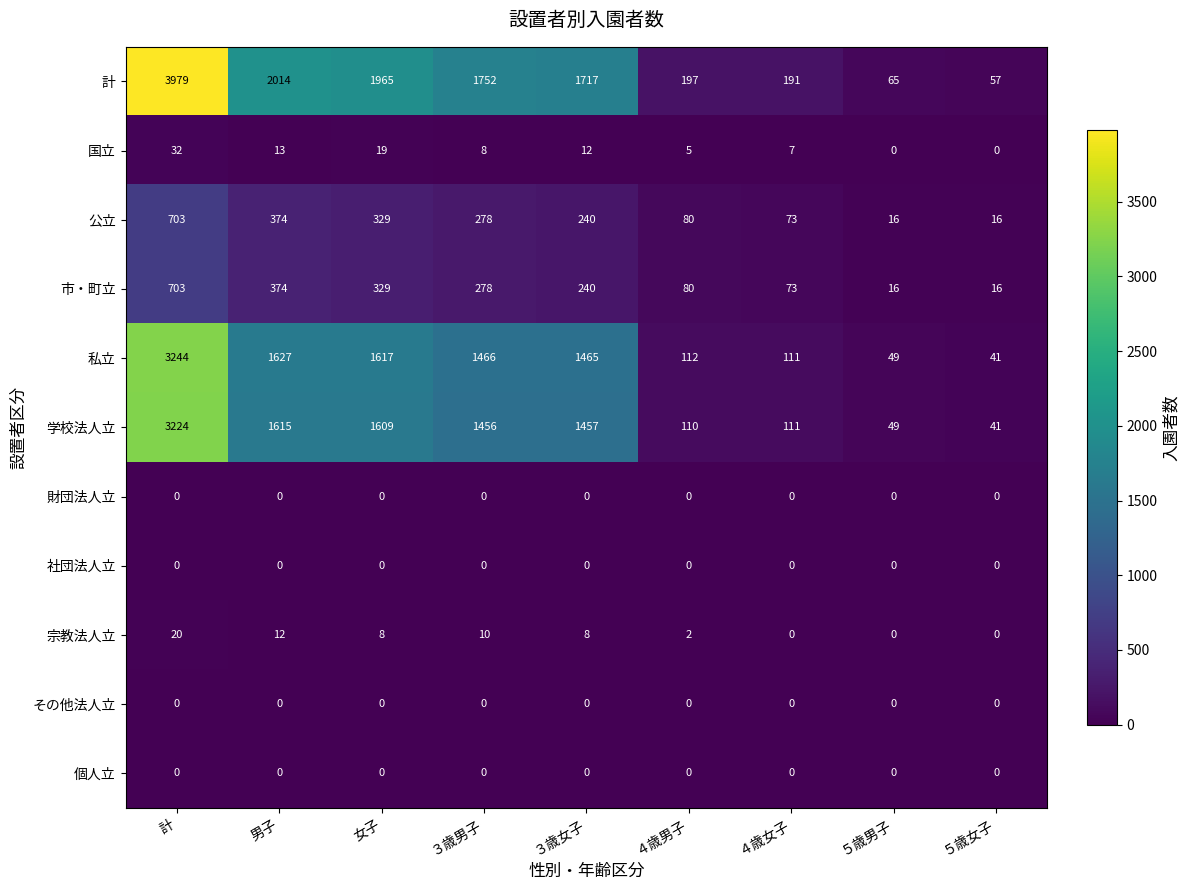

What is the difference between the 公立 values at ５歳男子 and 女子?

313